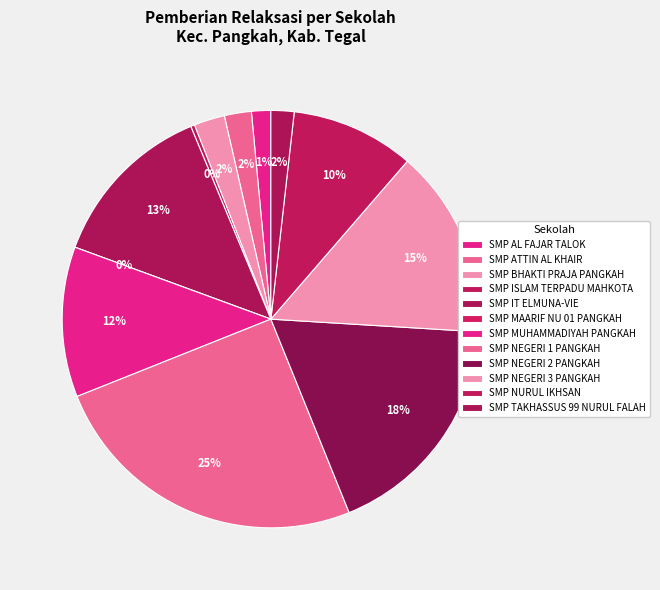

Rank the categories by value from highest to lowest.

SMP NEGERI 1 PANGKAH, SMP NEGERI 2 PANGKAH, SMP NEGERI 3 PANGKAH, SMP IT ELMUNA-VIE, SMP MUHAMMADIYAH PANGKAH, SMP NURUL IKHSAN, SMP BHAKTI PRAJA PANGKAH, SMP ATTIN AL KHAIR, SMP TAKHASSUS 99 NURUL FALAH, SMP AL FAJAR TALOK, SMP ISLAM TERPADU MAHKOTA, SMP MAARIF NU 01 PANGKAH